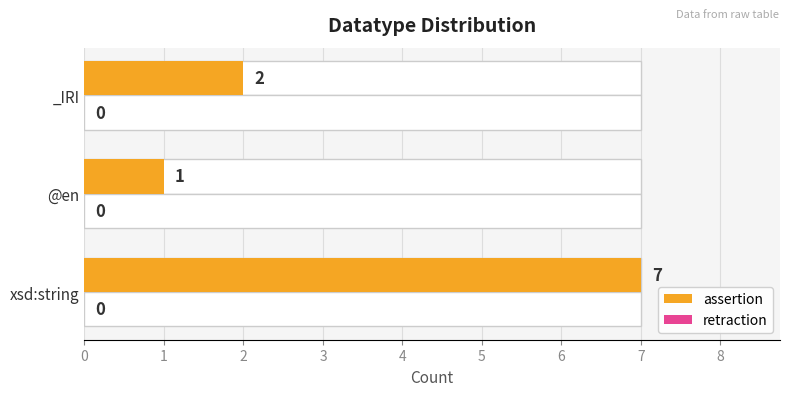

How many series are shown in this chart?

2